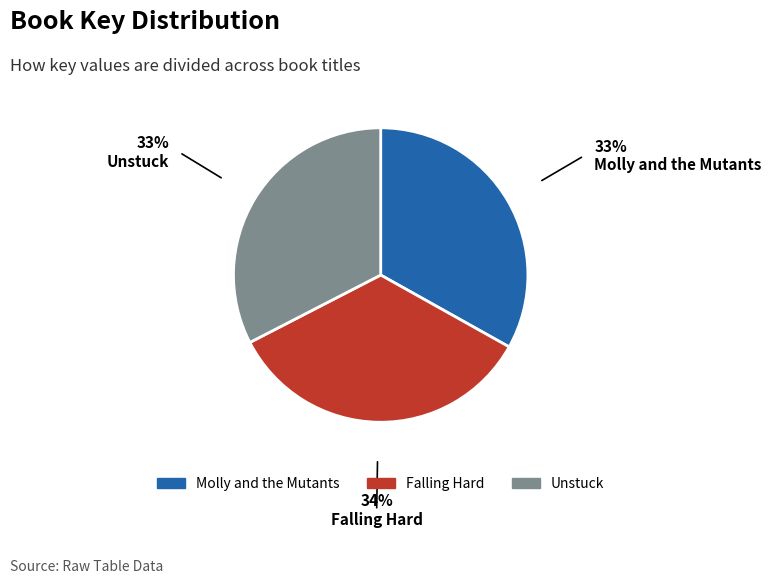

Rank the categories by value from lowest to highest.

Unstuck, Molly and the Mutants, Falling Hard